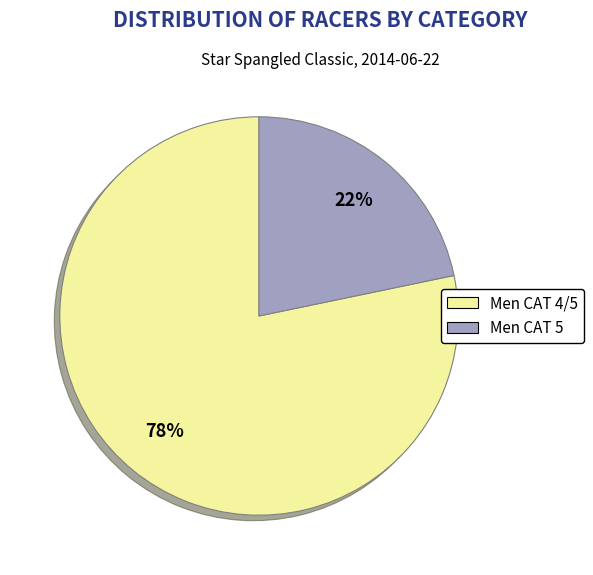

How many slices are in this pie chart?

2